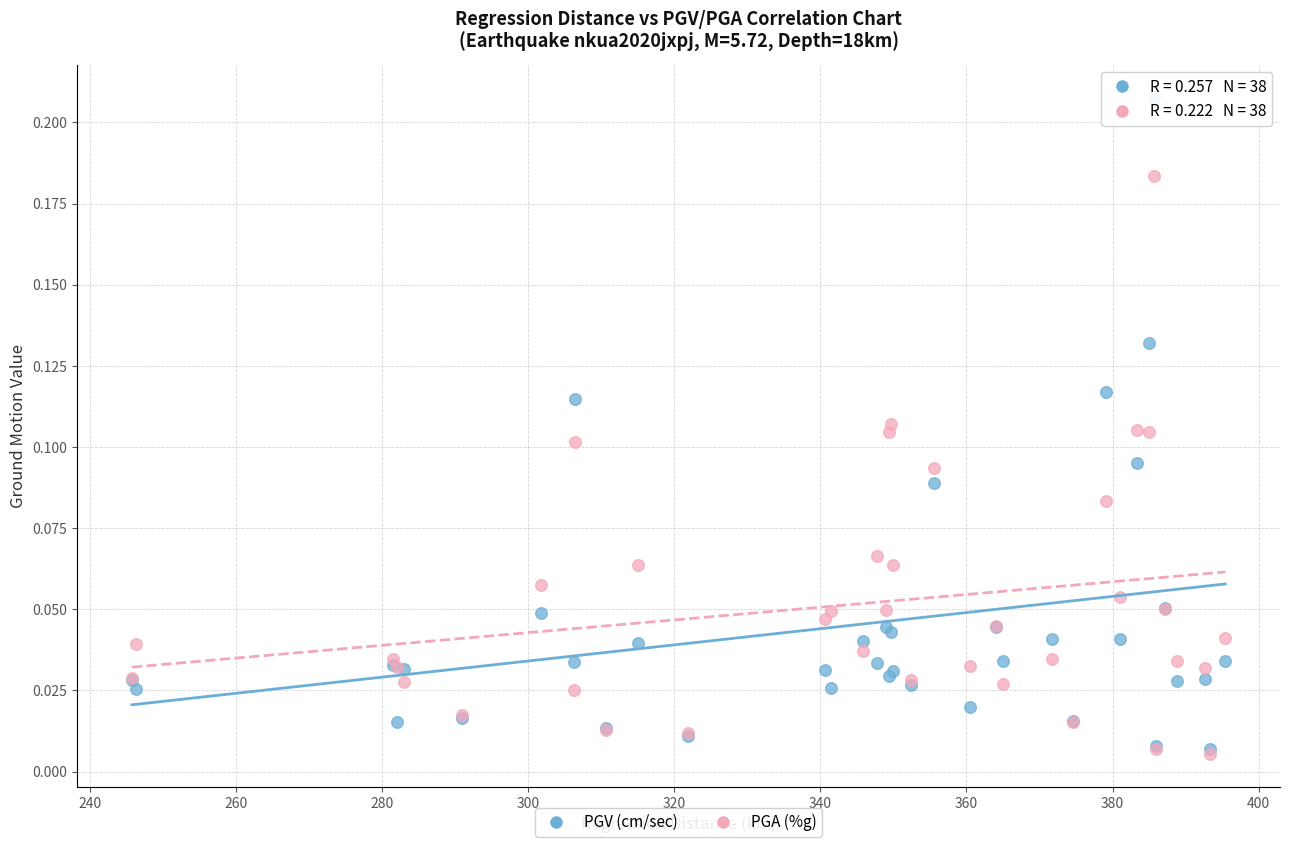

Which series contains the highest Y value?

PGV (cm/sec)